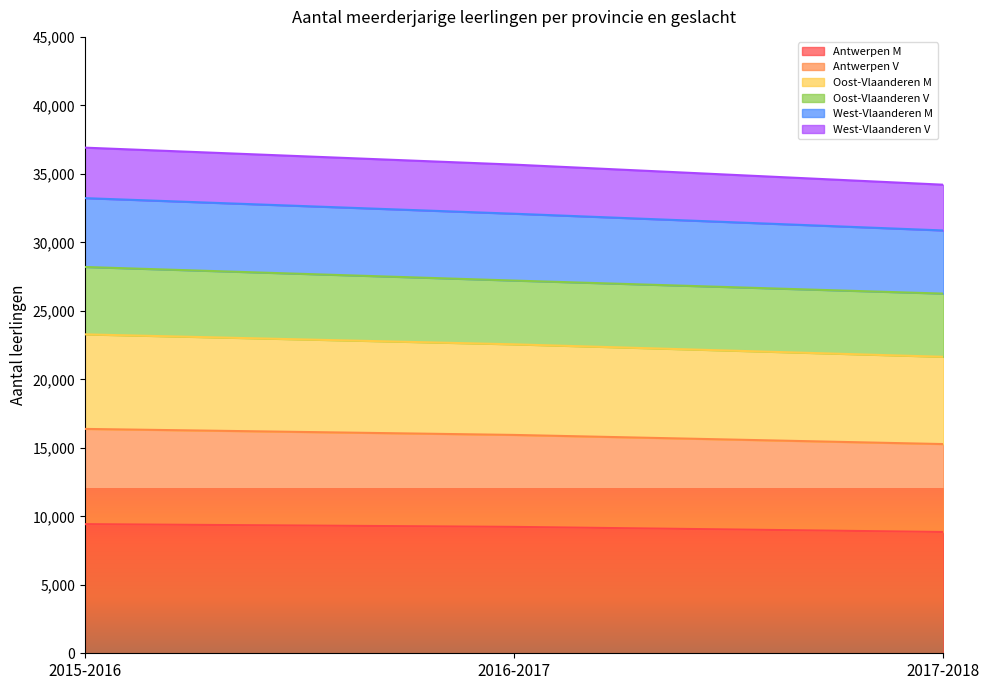

What is the highest value of the Antwerpen M series?

9427